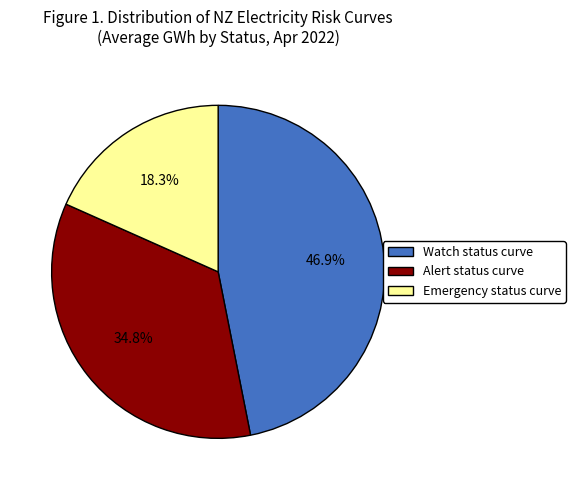

What percentage is the Emergency status curve slice, to the nearest percent?

18%